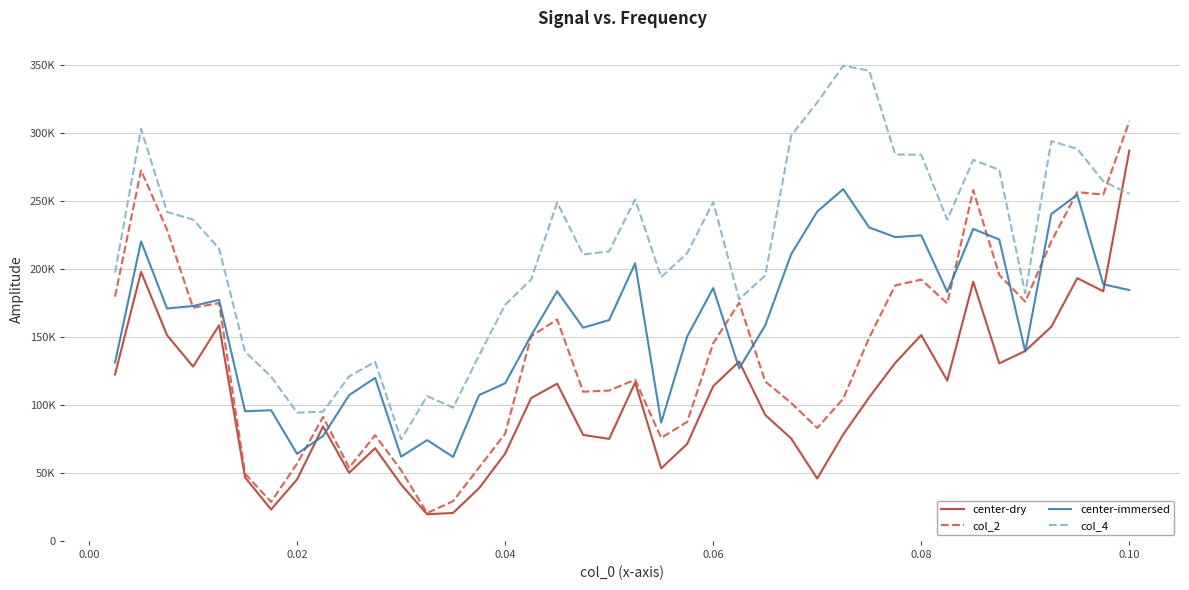

Is this an area chart (filled region under the line)?

No